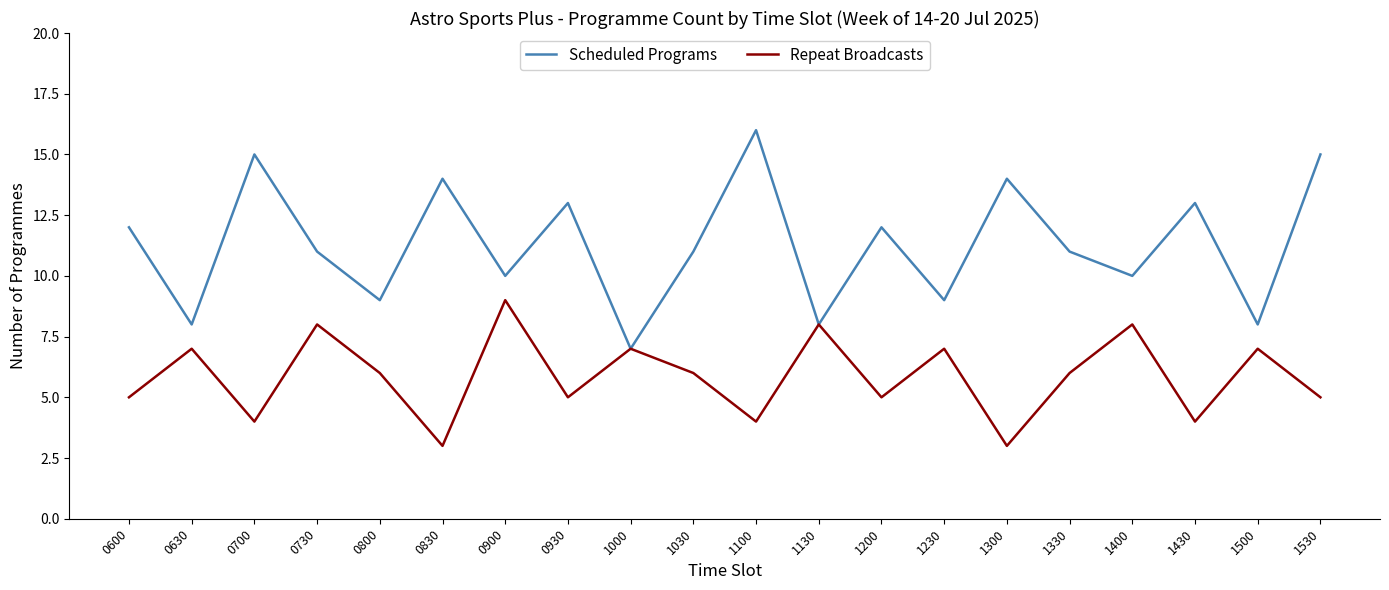

What is the maximum value shown in the chart?

16